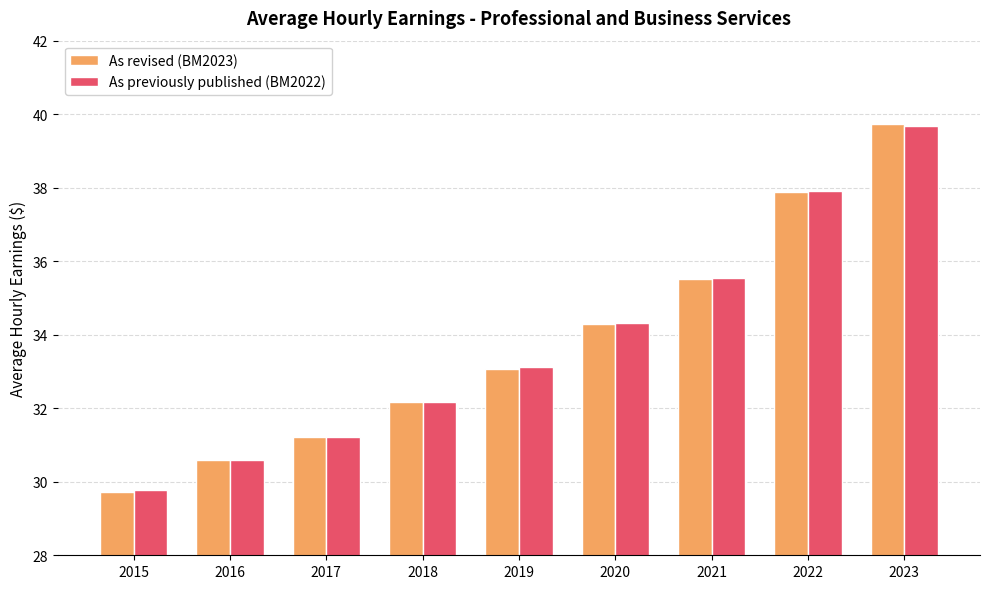

List the labels in order of As revised (BM2023) value, largest first.

2023, 2022, 2021, 2020, 2019, 2018, 2017, 2016, 2015